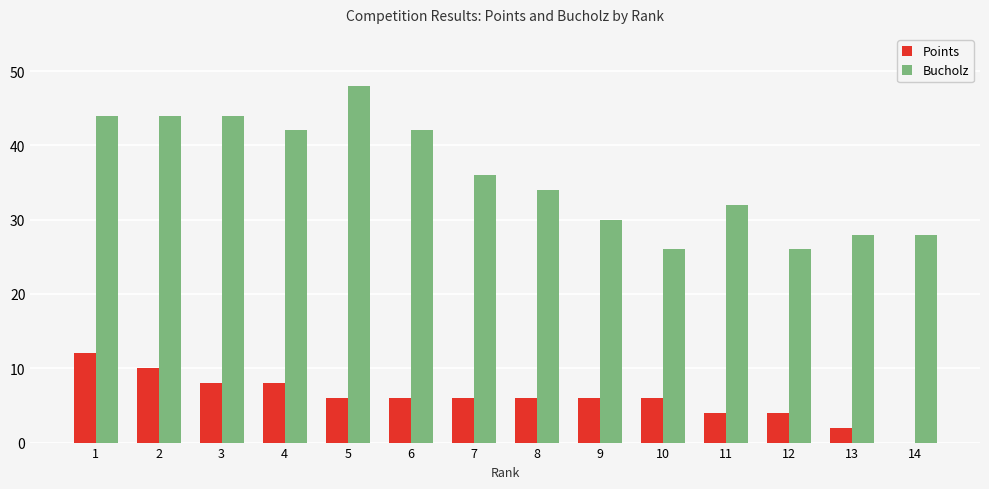

True or false: Bucholz has a value of 26 at 10.

True